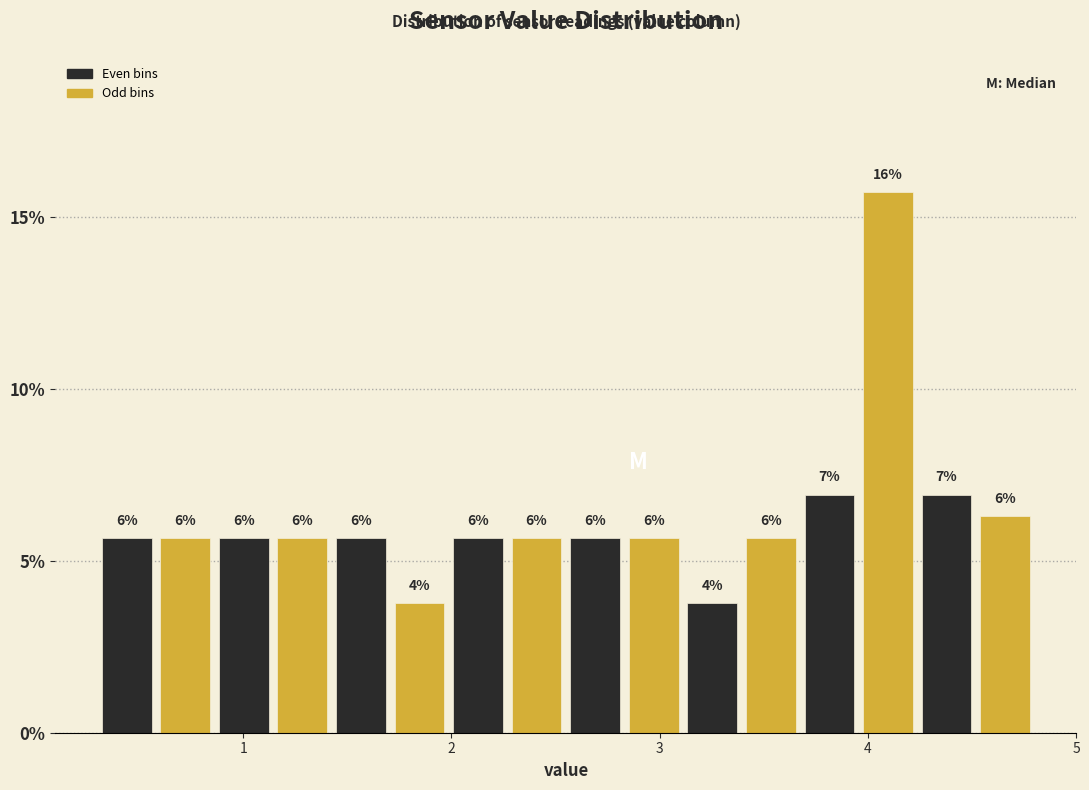

Read against the x-axis, roughly where is the centre of the tallest bar?

4.1